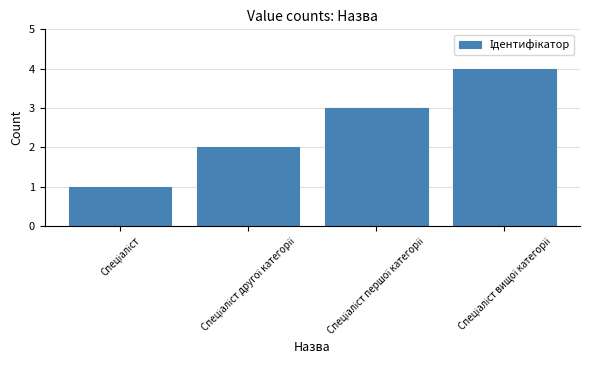

What is the difference between the maximum and minimum values?

3